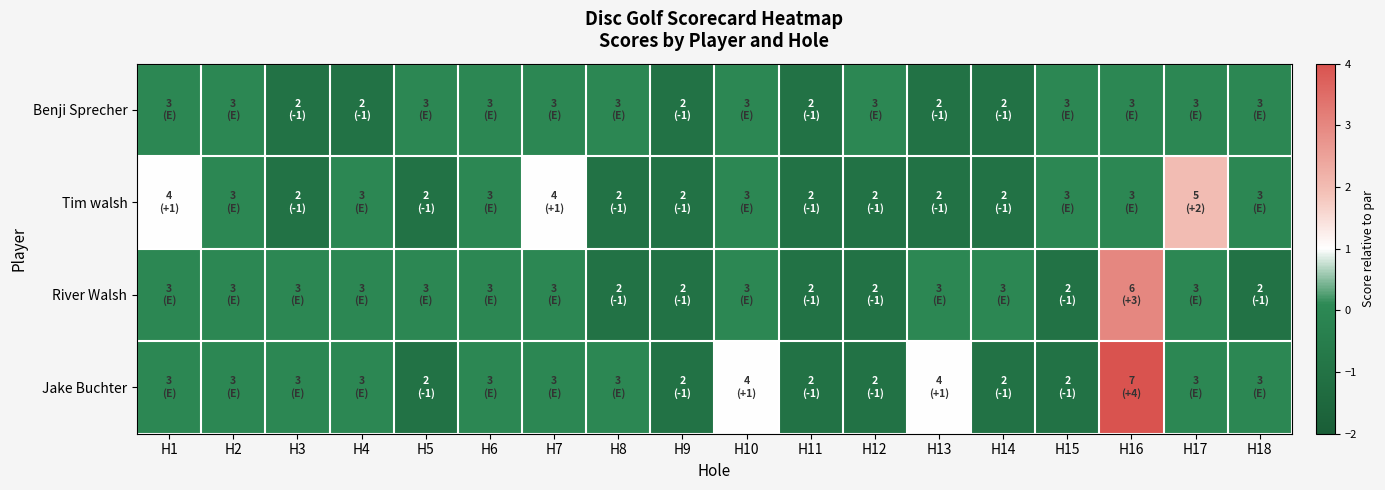

Between H12 and H16, which series saw the biggest shift?

Jake Buchter